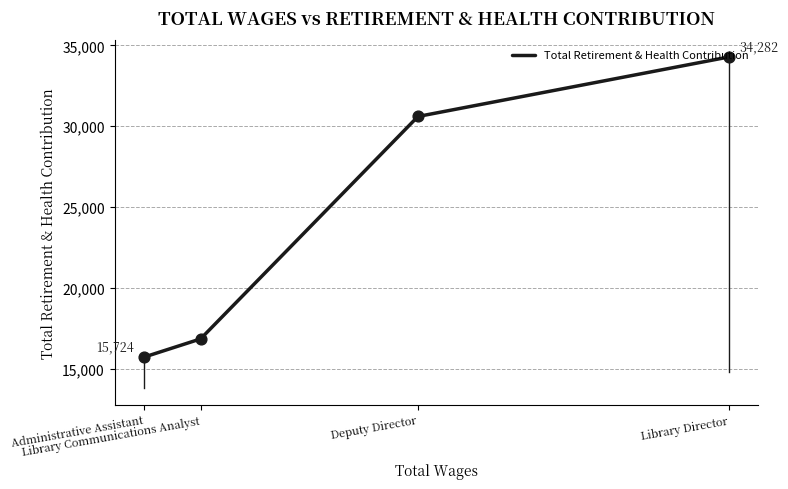

Between Administrative Assistant and Library Communications Analyst, which is larger?

Library Communications Analyst